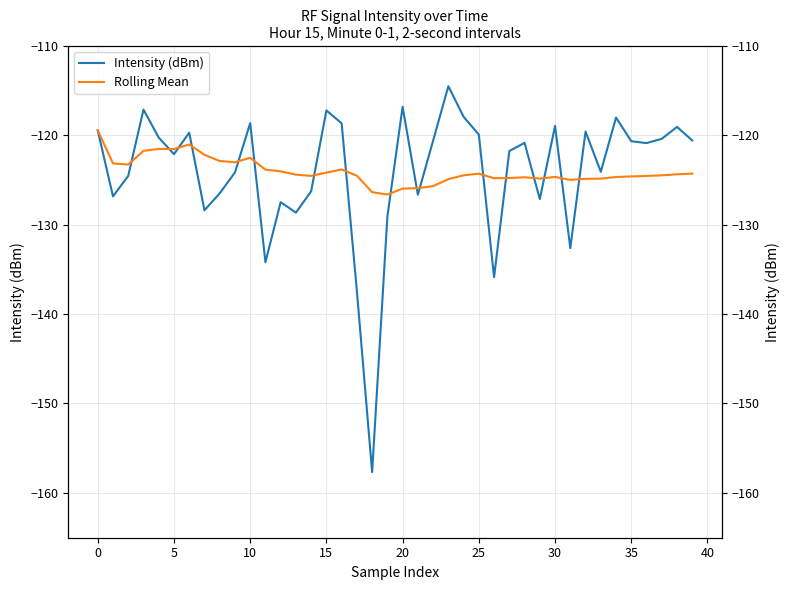

The value of Intensity (dBm) at 18 is -63.3. True or false?

False